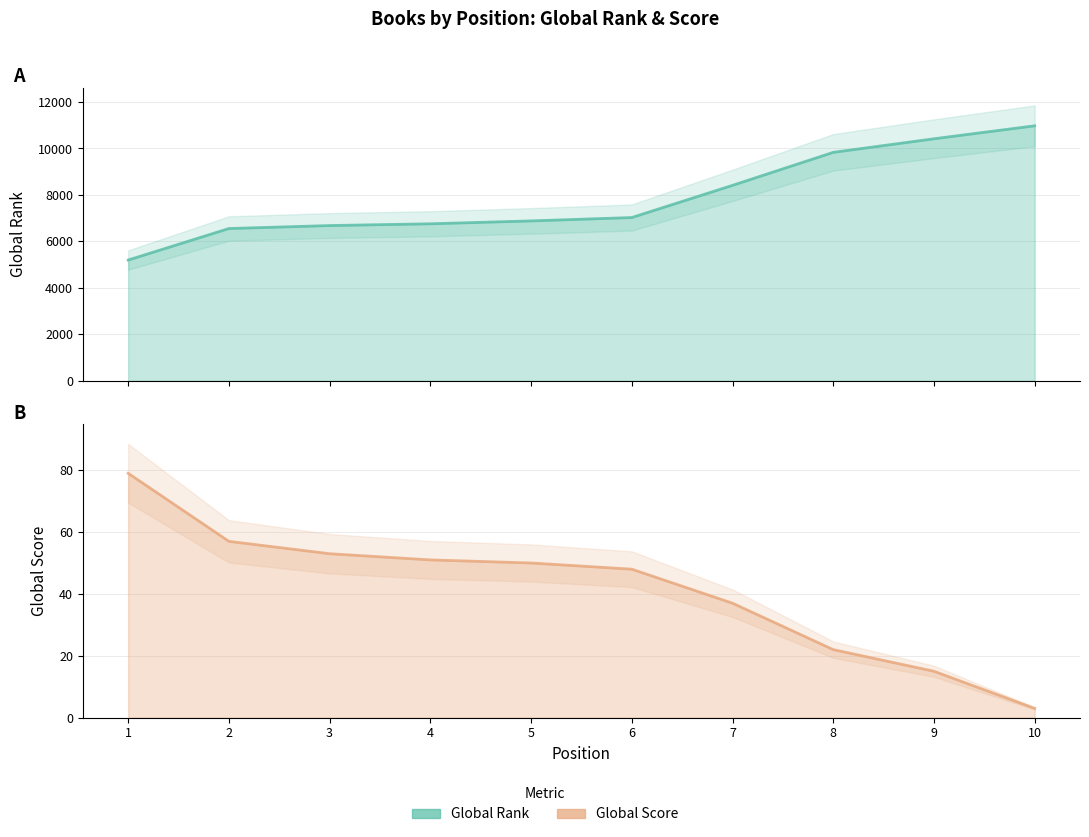

At 9, list the series in order from smallest to largest.

Global Score, Global Rank